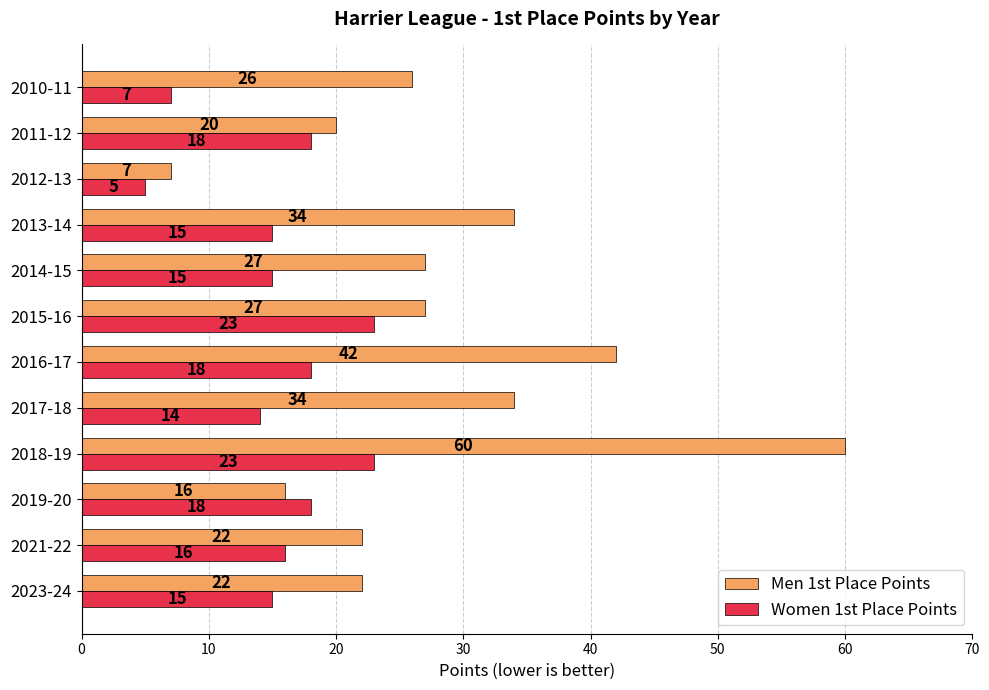

Which series has the largest total across all categories?

Men 1st Place Points